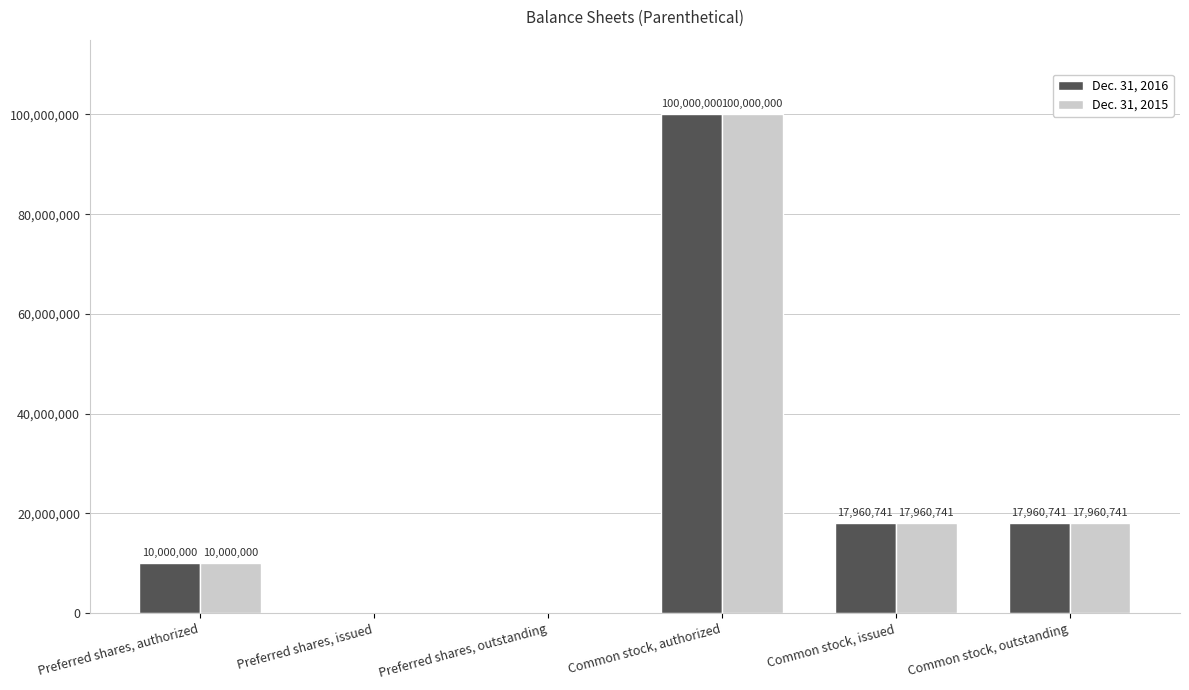

How many values in Dec. 31, 2016 are above zero?

4